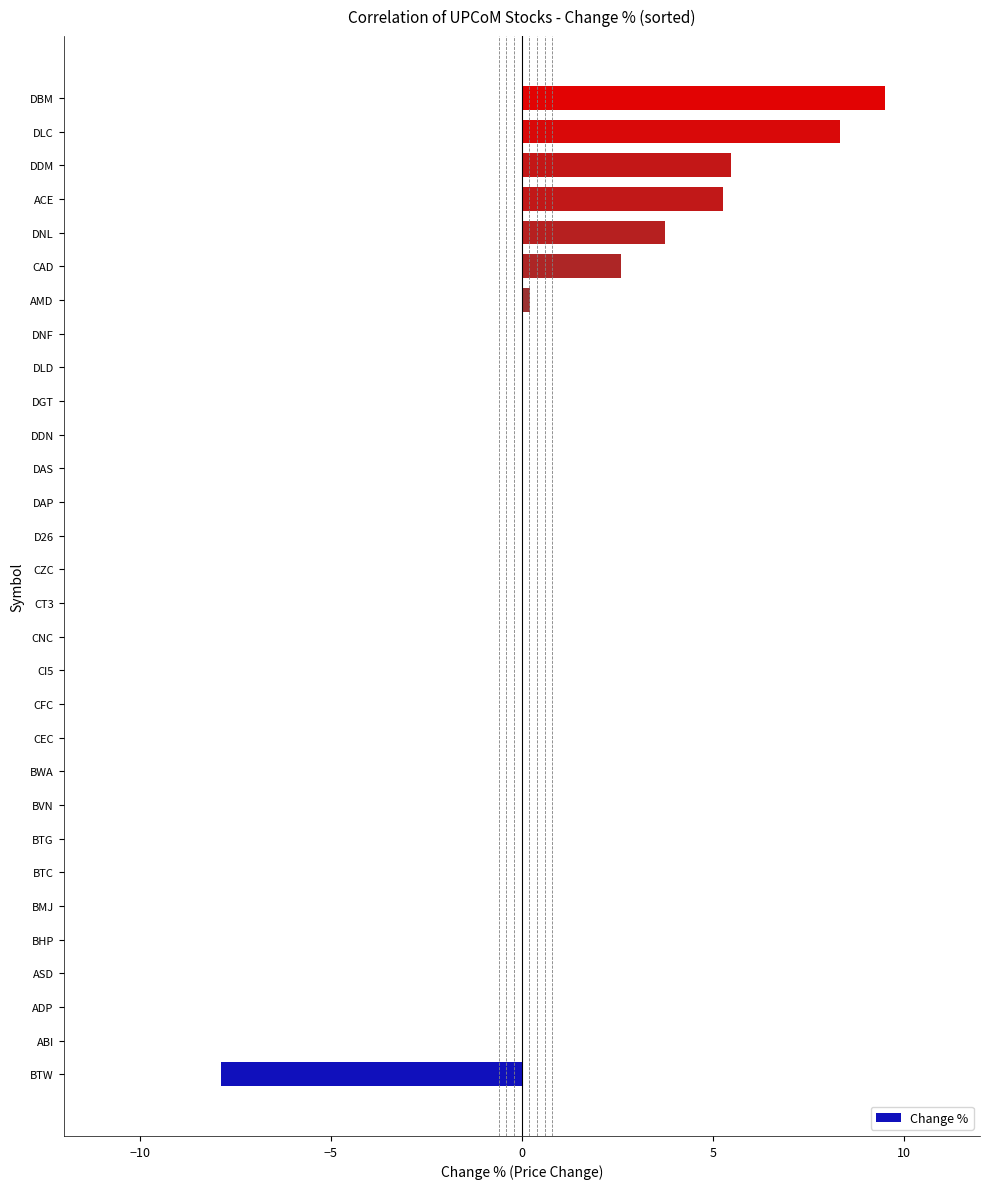

True or false: the data shows 7.8 at DDM.

False